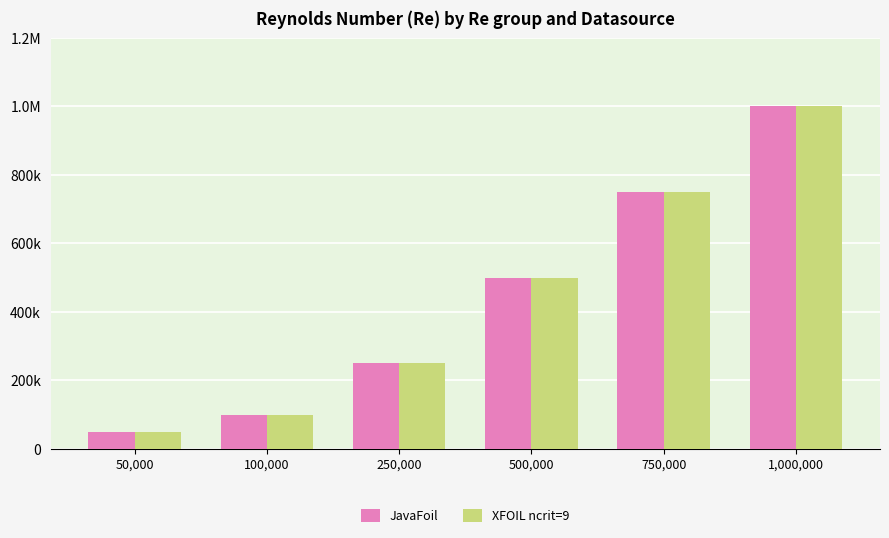

Does the chart contain any negative values?

No